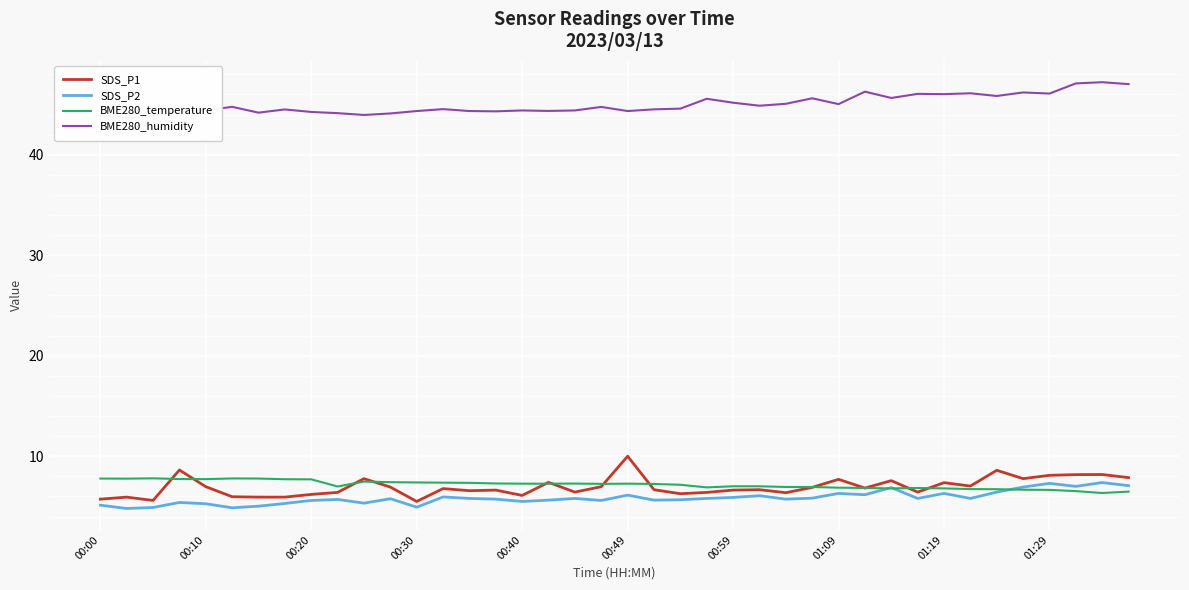

What is the lowest value of the SDS_P2 series?

4.8